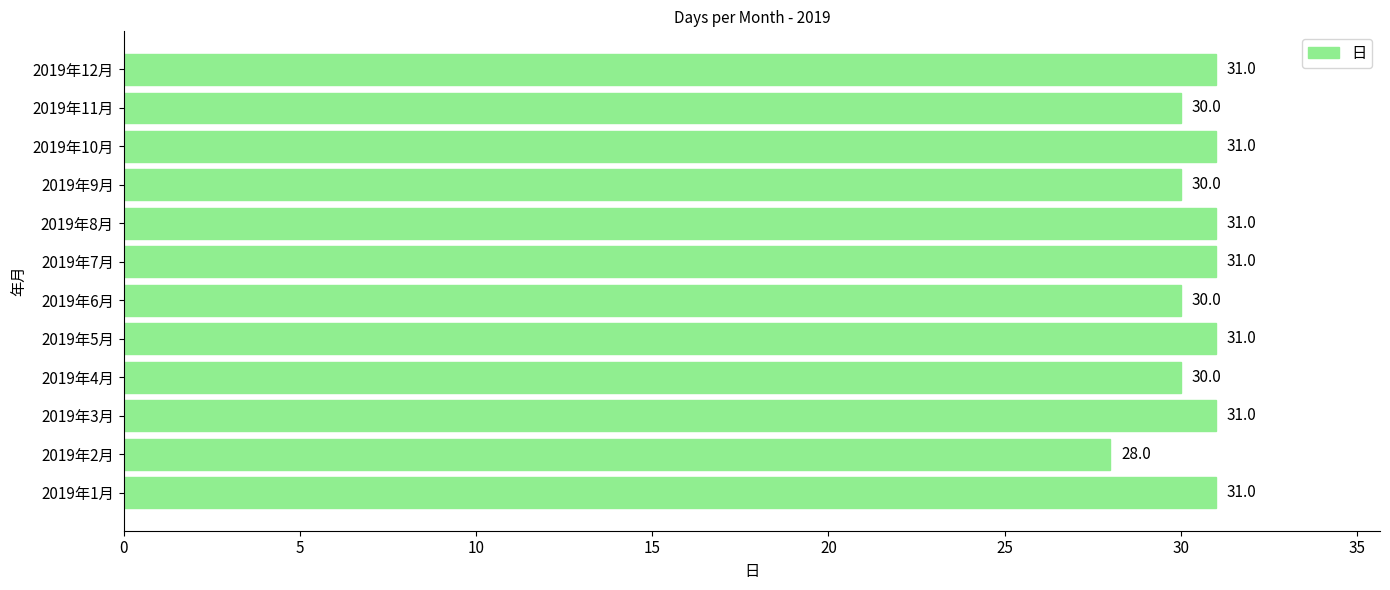

What is the approximate value at 2019年5月?

31